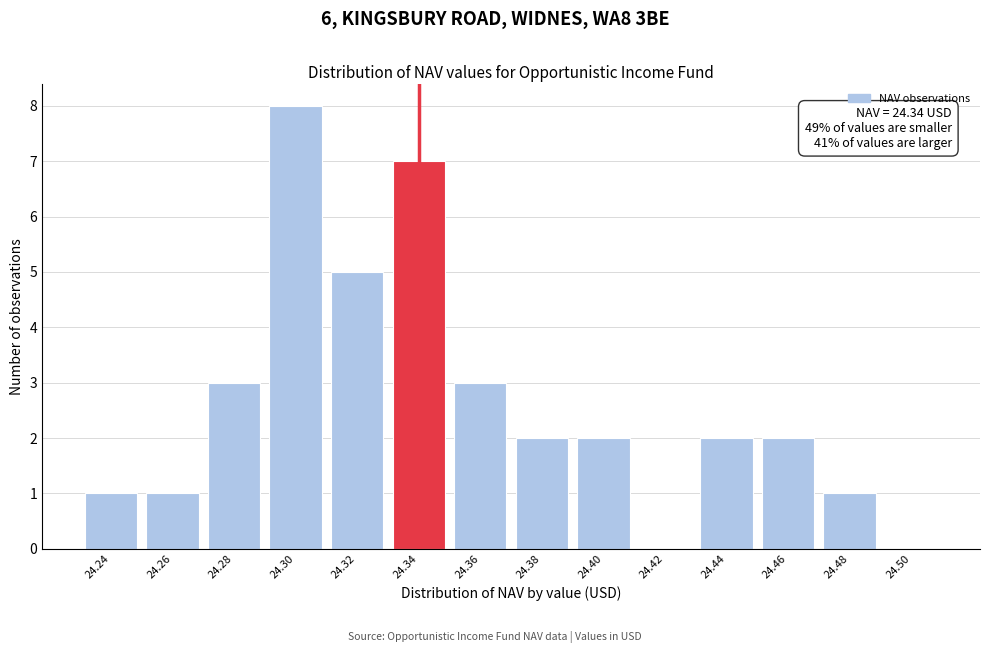

Reading left to right, list all the values displayed in this chart.

24.24=1	24.26=1	24.28=3	24.30=8	24.32=5	24.34=7	24.36=3	24.38=2	24.40=2	24.42=0	24.44=2	24.46=2	24.48=1	24.50=0